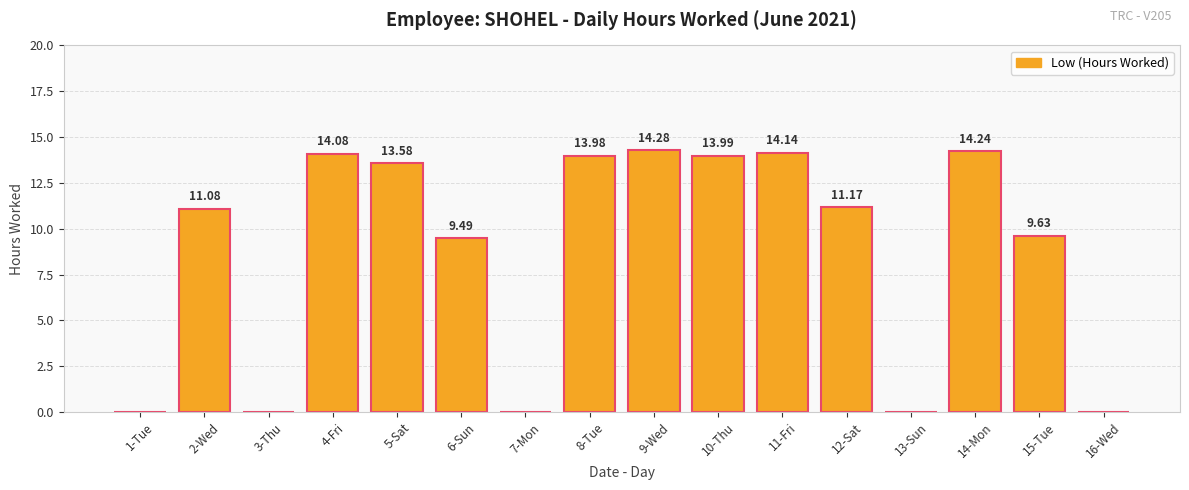

Does the chart contain stacked bars?

No